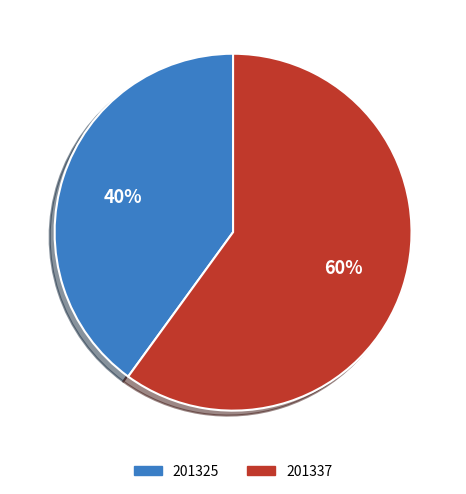

Which category accounts for the majority?

201337